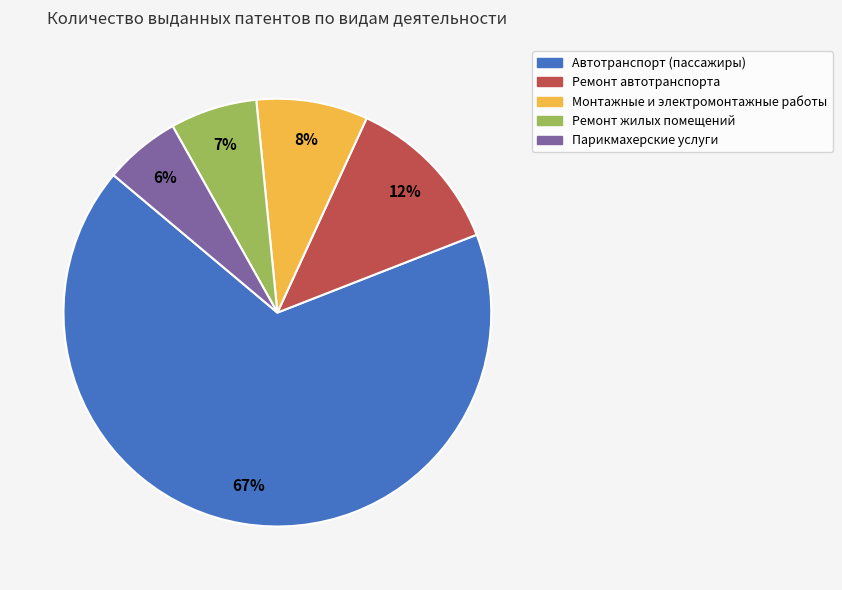

To the nearest percent, what is the difference between the largest and smallest slice percentages?

61%